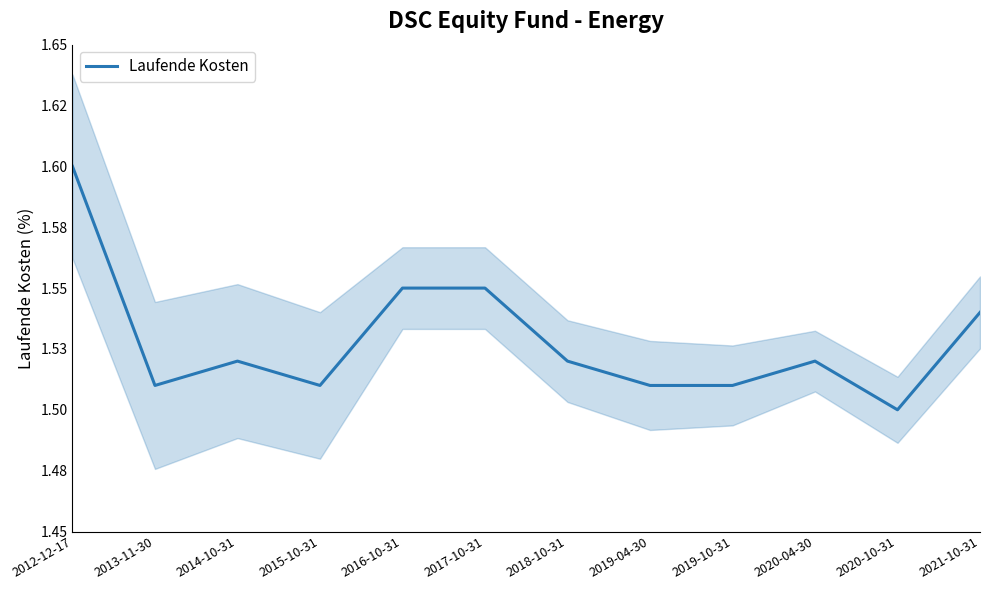

What is the approximate value at 2017-10-31?

1.6